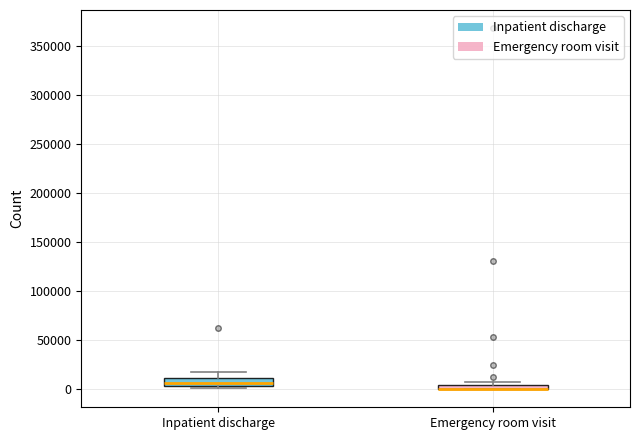

Where does the upper whisker of the box for Inpatient discharge end on the y-axis? The values are not printed on the chart, so give them approximately, as read against the axis.

20000